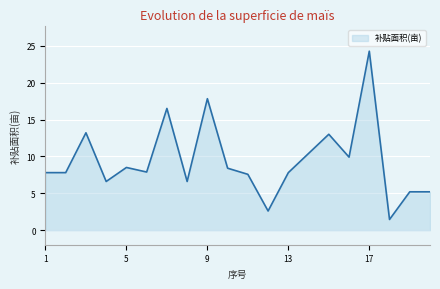

What is the greatest value displayed?

24.3